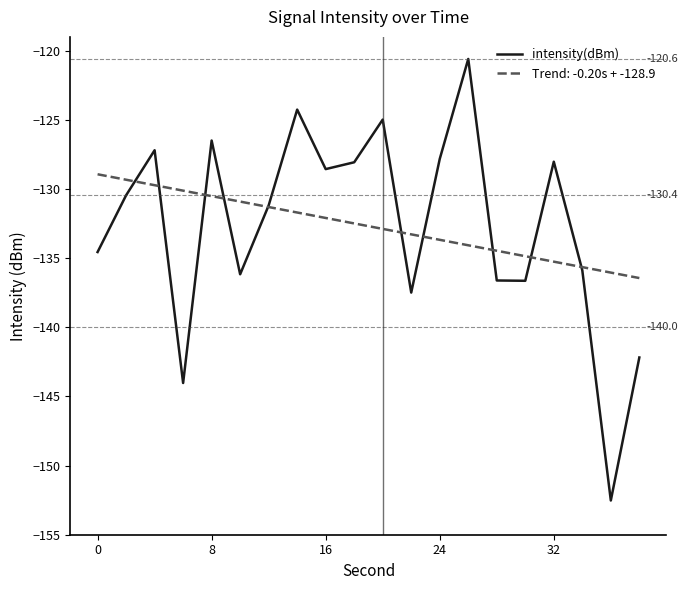

What is the highest value of the intensity(dBm) series?

-120.6